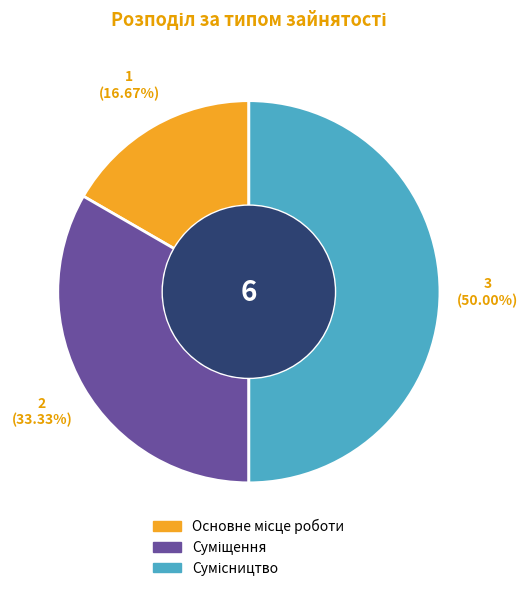

What is the change in value from Основне місце роботи to Суміщення?

+1